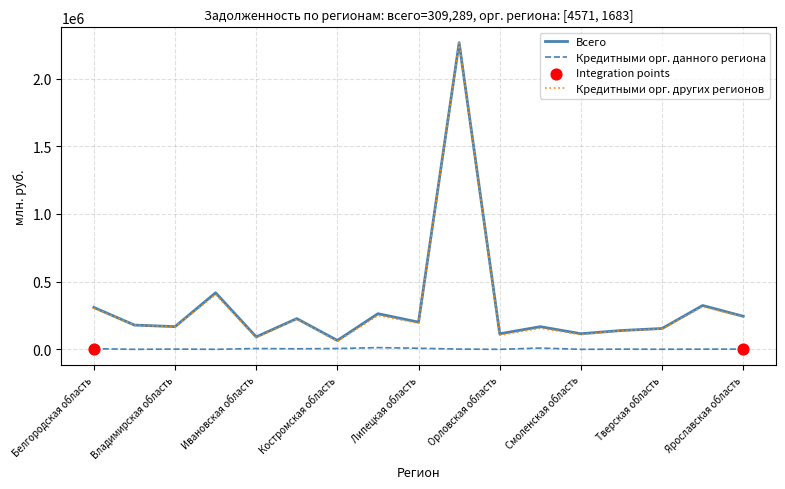

What is the highest value of the Кредитными орг. других регионов series?

2263250